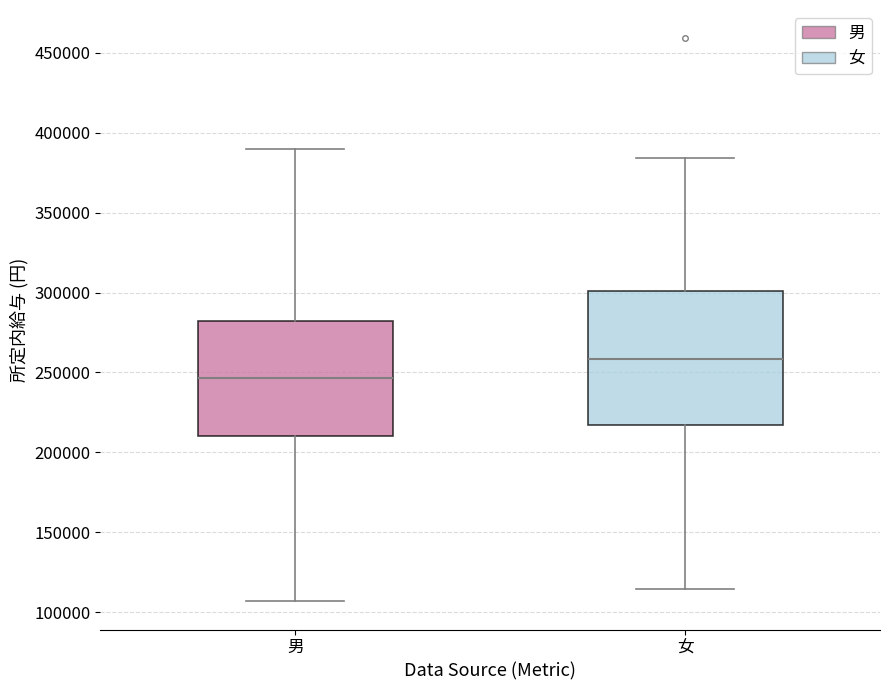

Where is the lower edge of the box for 男 on the y-axis? The values are not printed on the chart, so give them approximately, as read against the axis.

210000